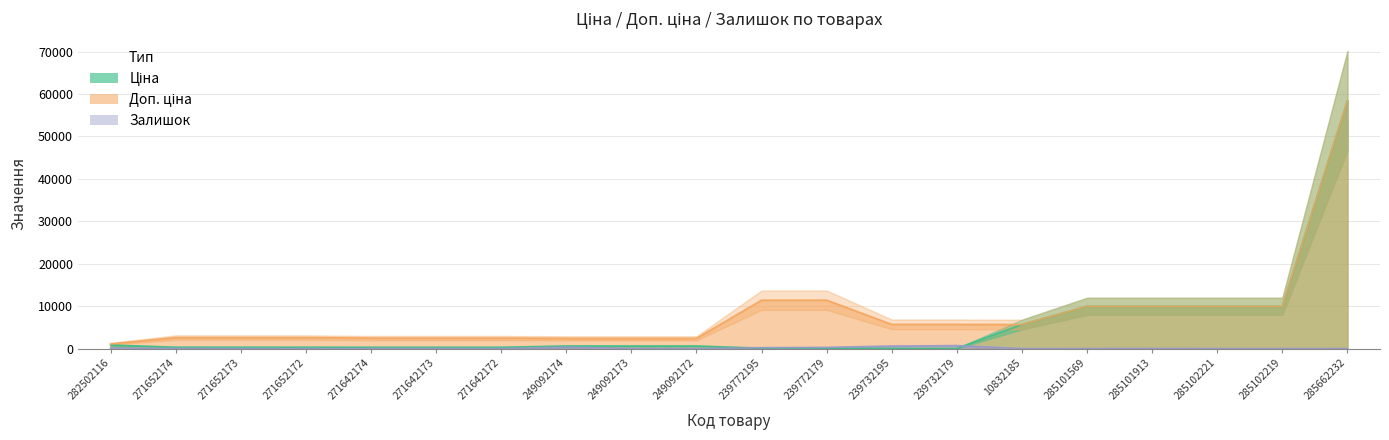

What is the total value across all series at 271642174?

2803.7